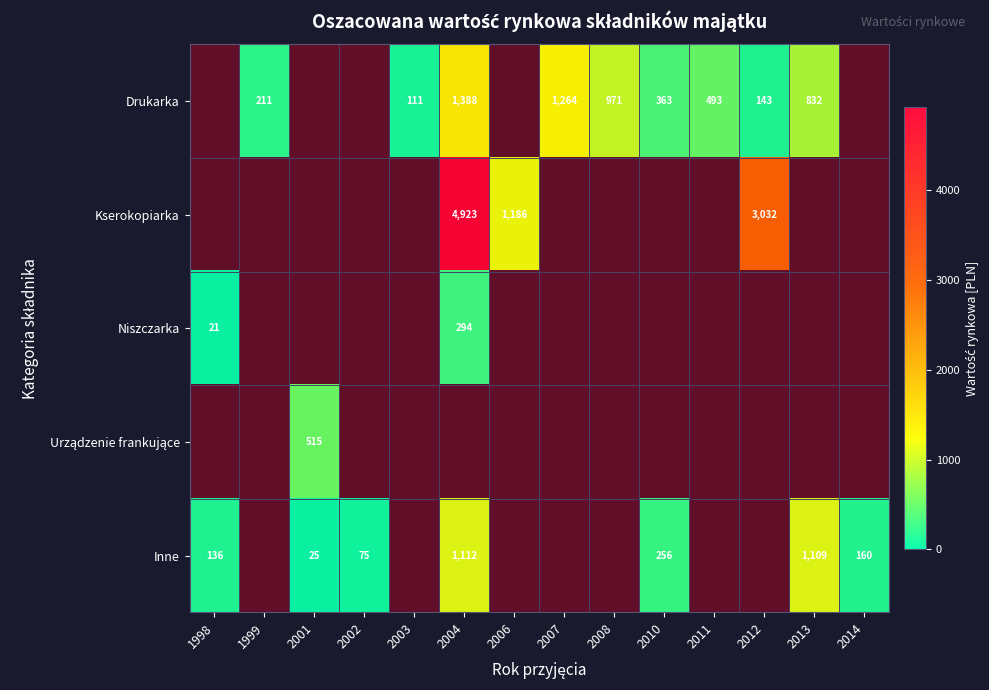

At which label is Inne closest to 568?

2010